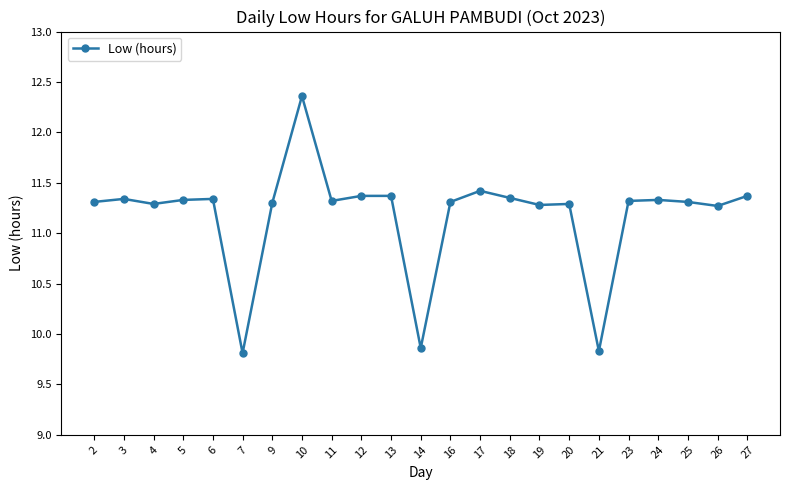

What is the sum of the values at 16 and 7?

21.1